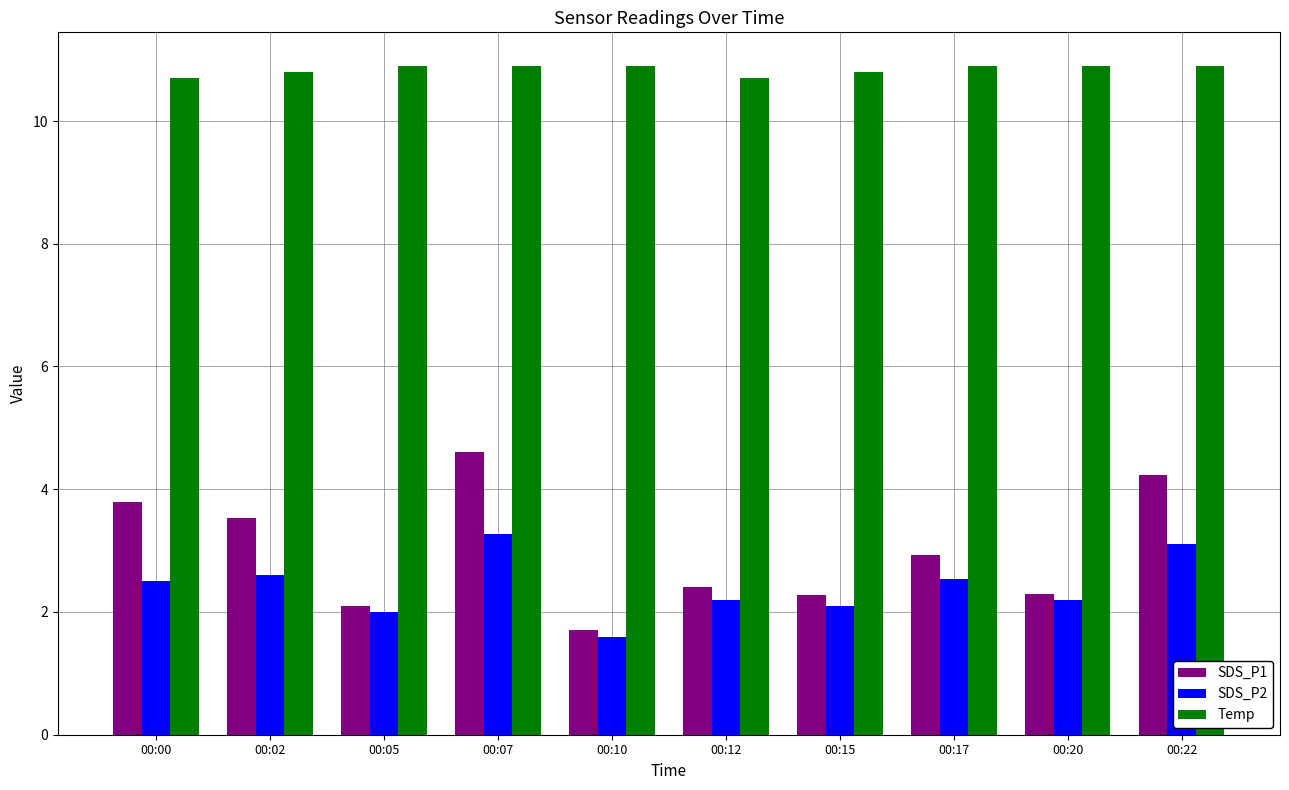

Rank the series at 00:10 from highest to lowest value.

Temp, SDS_P1, SDS_P2